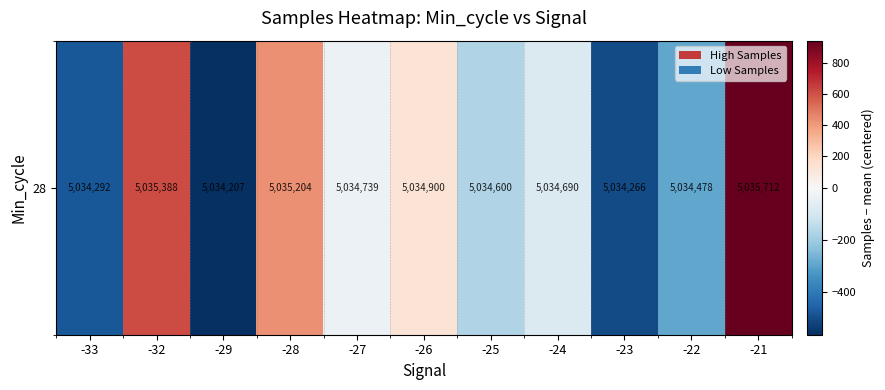

What is the sum of the values at -28 and -33?

-45.1